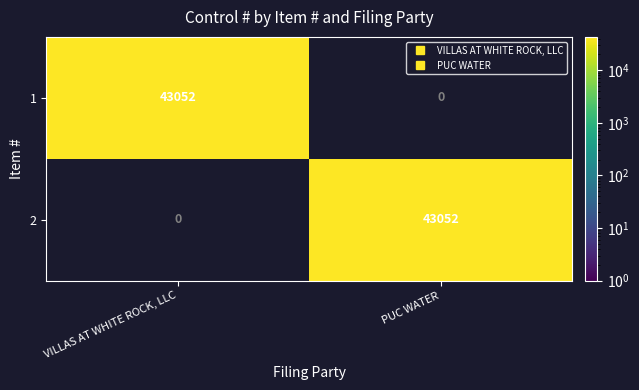

Rank the categories by 2 value from lowest to highest.

VILLAS AT WHITE ROCK, LLC, PUC WATER